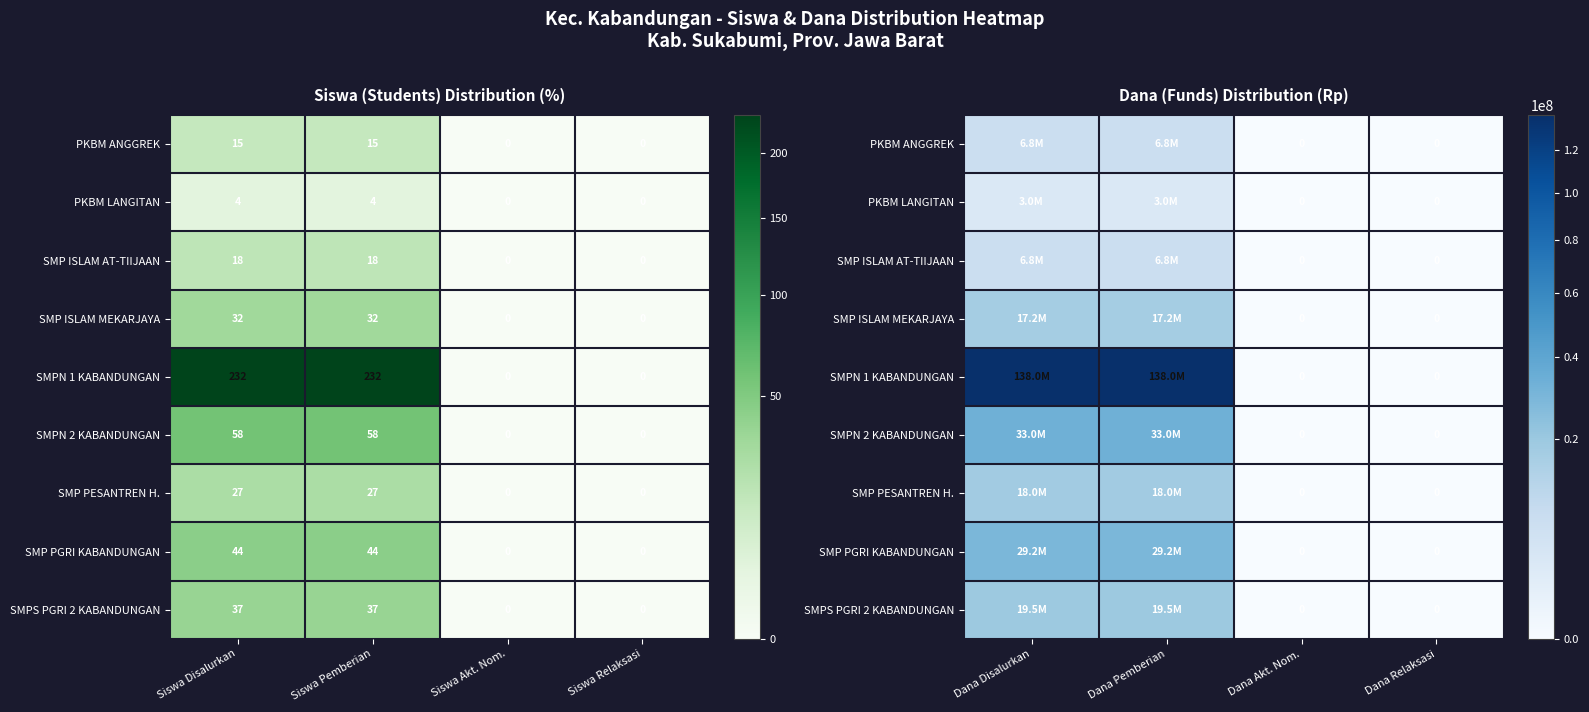

Is the value of PKBM LANGITAN at Dana Akt. Nom. greater than the value of SMP ISLAM MEKARJAYA at Dana Relaksasi?

No